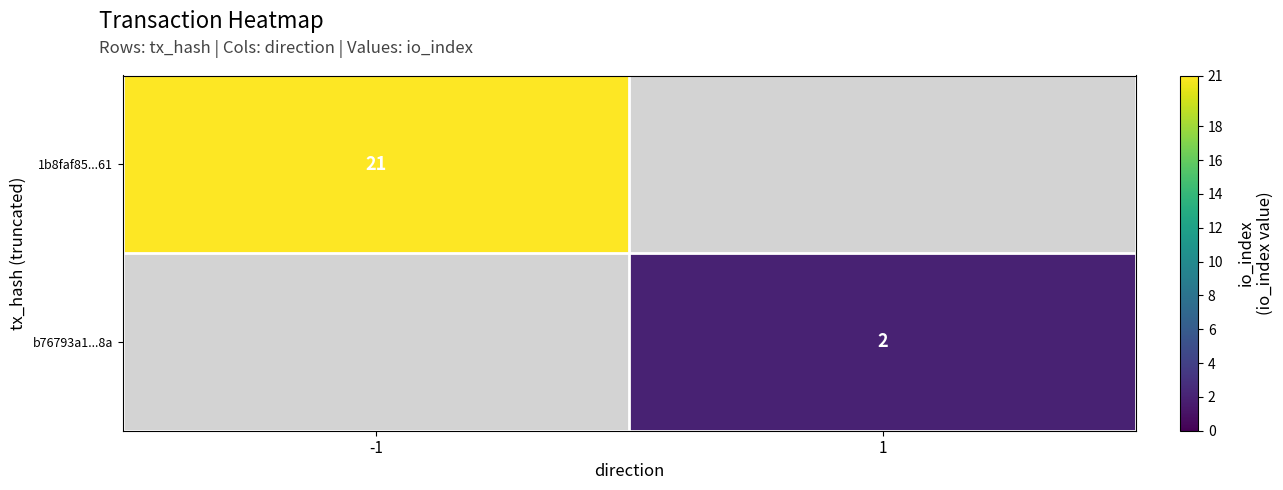

Is it true that 1b8faf85...61 equals 8 at -1?

False